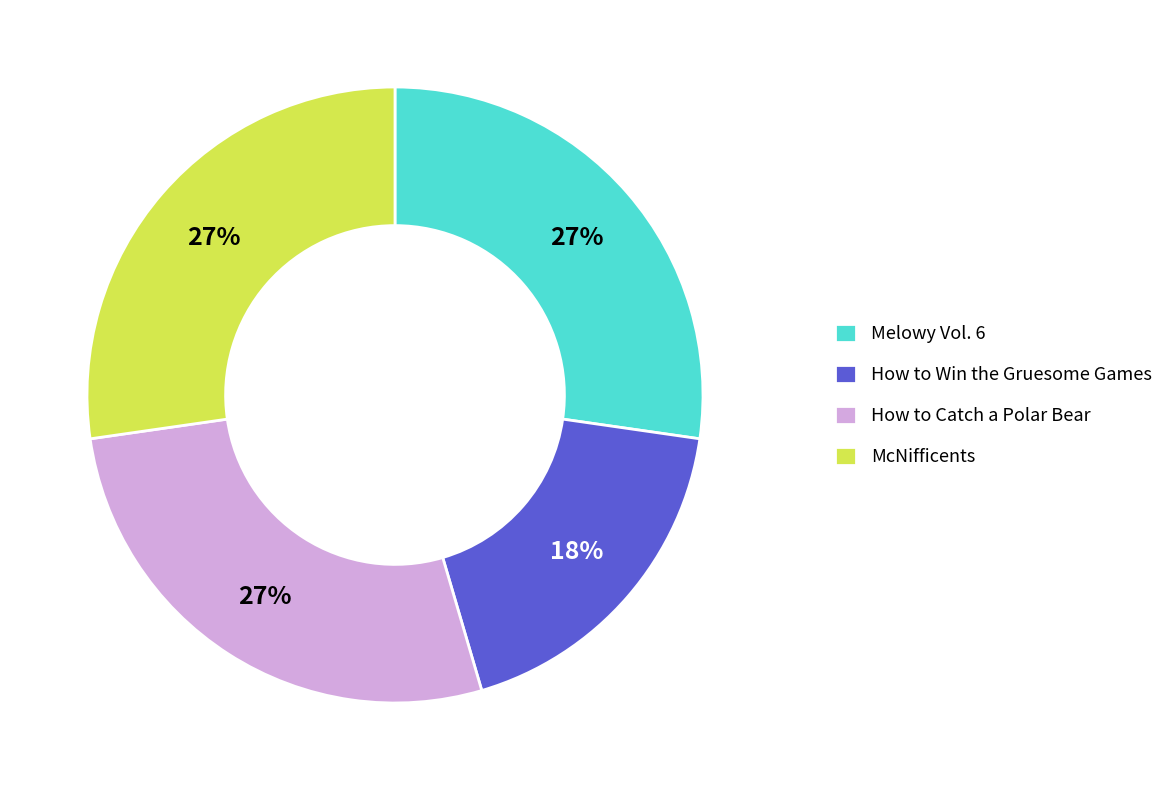

What percentage is the McNifficents slice, to the nearest percent?

27%